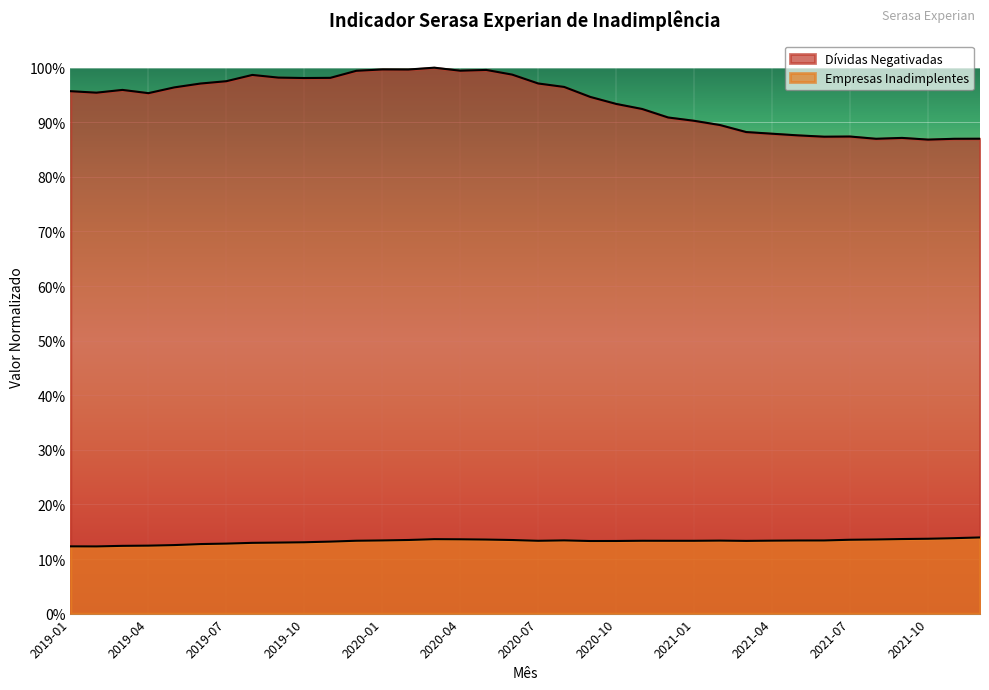

True or false: Empresas Inadimplentes has more than 2 interior local peaks.

True